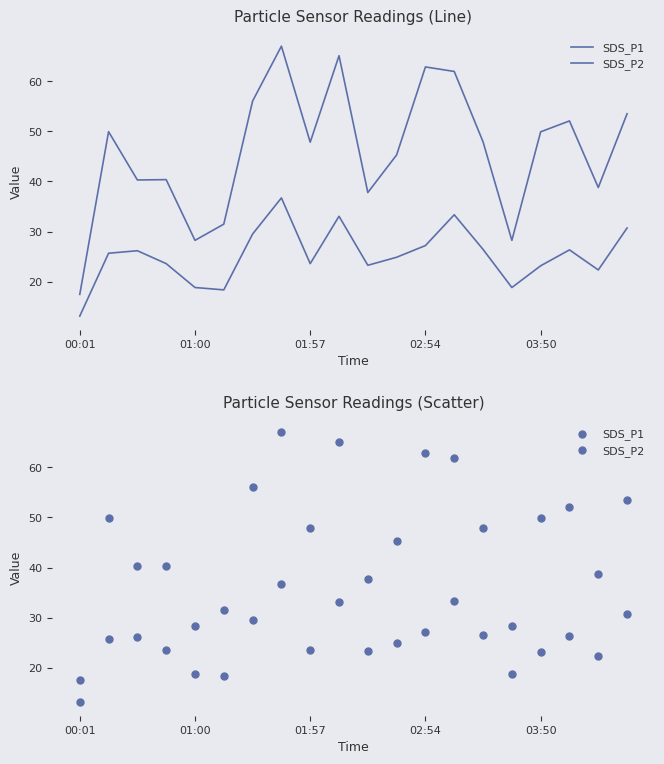

Which series reaches the maximum Y coordinate?

SDS_P1